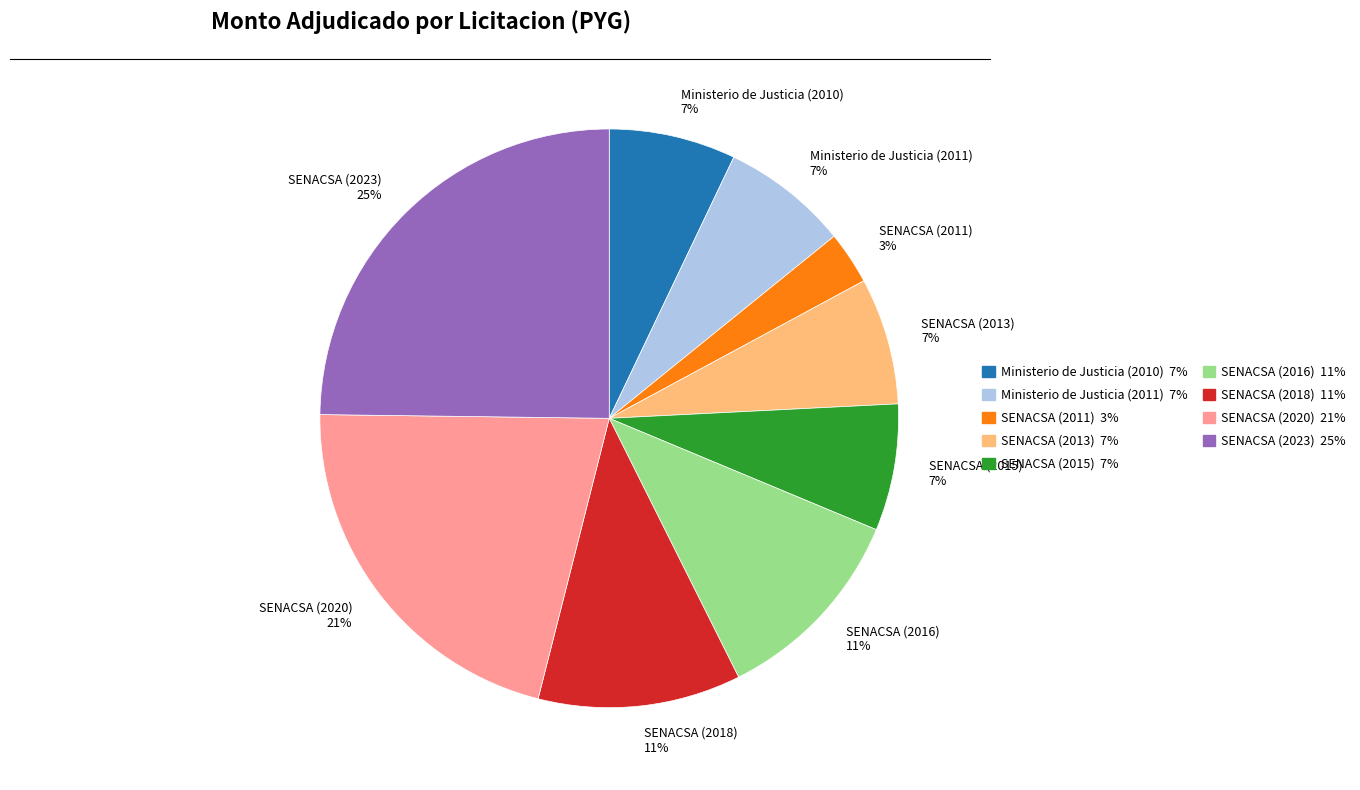

Do SENACSA (2018) and SENACSA (2013) together represent more than half of the pie?

No